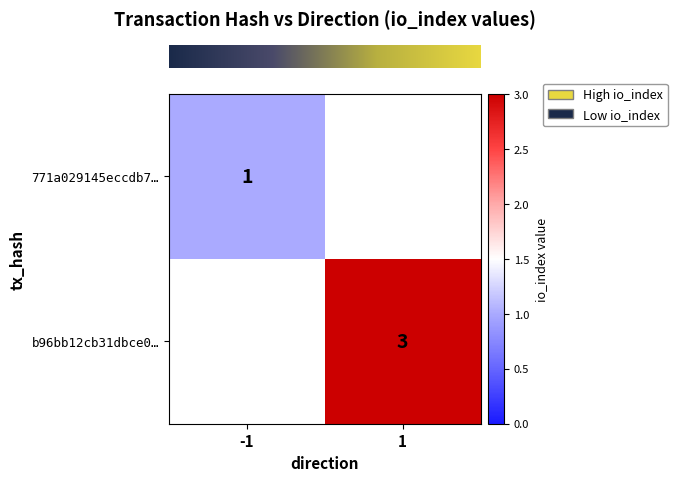

True or false: row_1 has a value of 4.8 at 1.

False